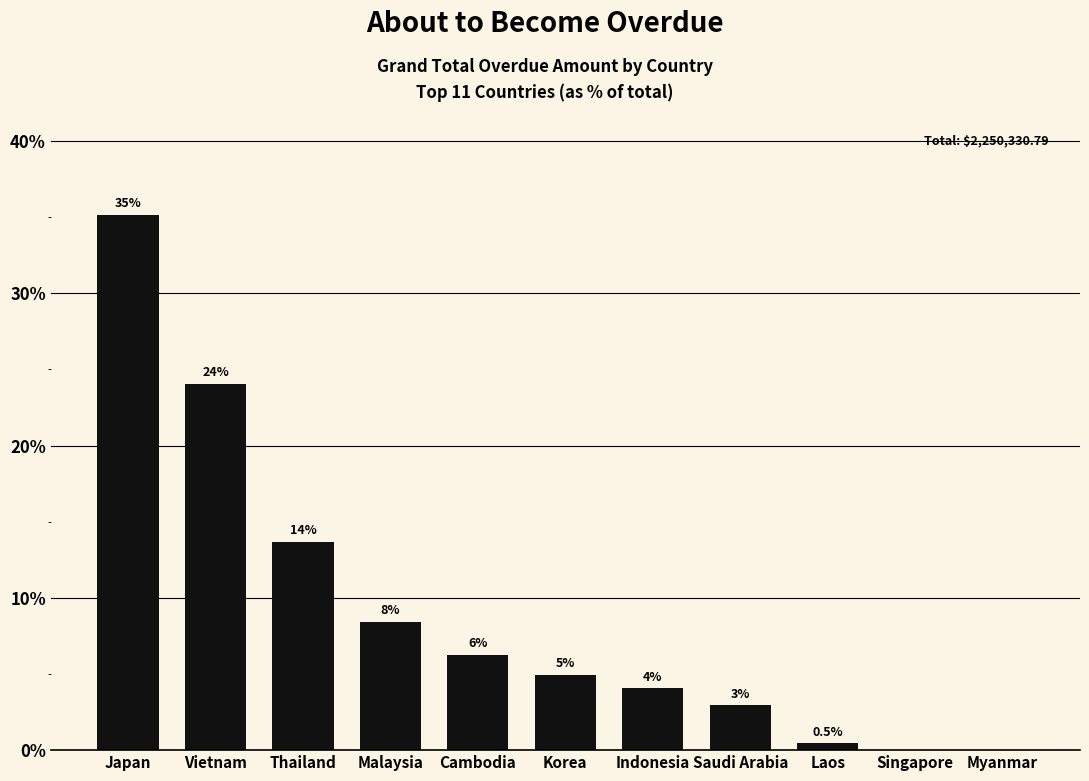

At which label is the value closest to 17?

Thailand